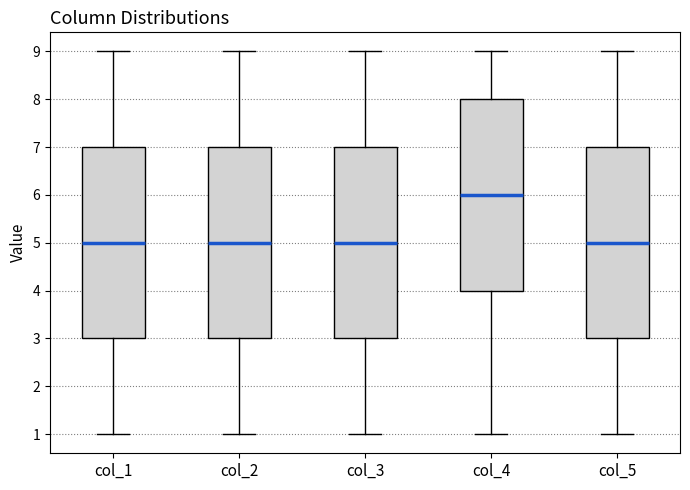

Reading left to right, read every box against the y-axis: the position of its median line, the range the box covers, and the ends of its whiskers. The values are not printed on the chart, so give them approximately, as read against the axis.

col_1: median 5, box 3 to 7, whiskers 1 to 9
col_2: median 5, box 3 to 7, whiskers 1 to 9
col_3: median 5, box 3 to 7, whiskers 1 to 9
col_4: median 6, box 4 to 8, whiskers 1 to 9
col_5: median 5, box 3 to 7, whiskers 1 to 9